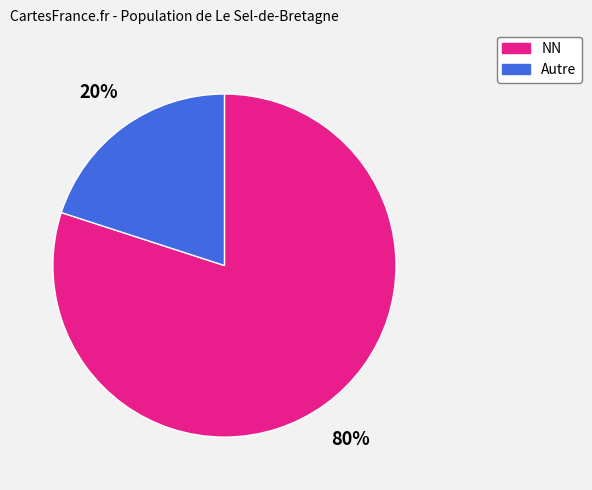

To the nearest percent, what percentage of the pie is Autre?

20%